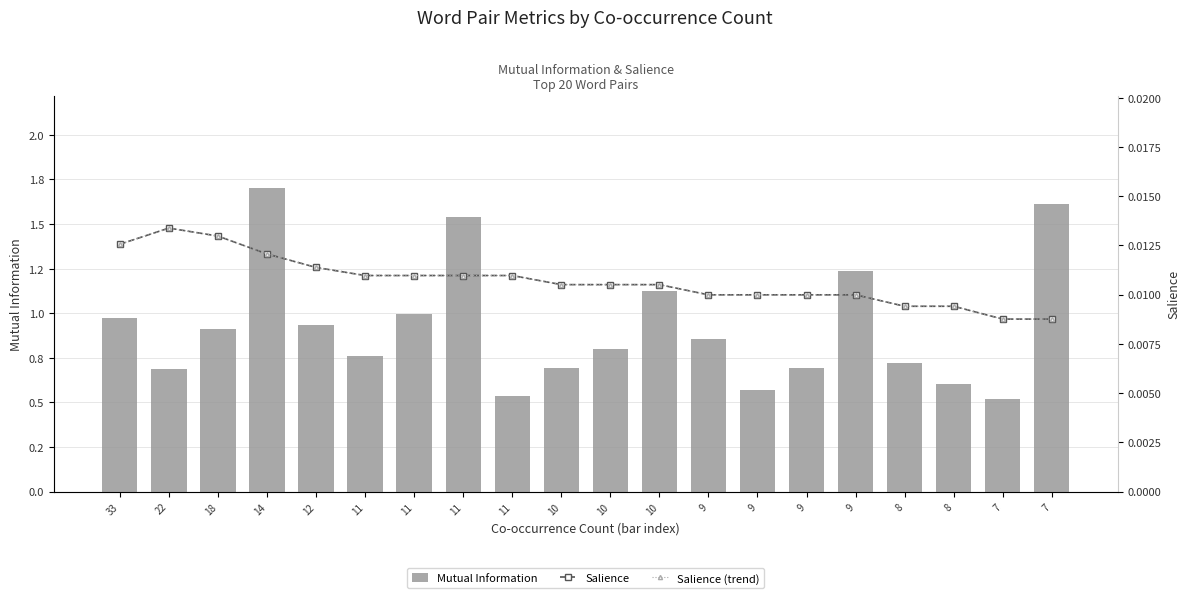

Reading right to left, list all the values displayed in this chart.

Mutual Information: 1.6	0.5	0.6	0.7	1.2	0.7	0.6	0.9	1.1	0.8	0.7	0.5	1.5	1.0	0.8	0.9	1.7	0.9	0.7	1.0
Salience: 0.0	0.0	0.0	0.0	0.0	0.0	0.0	0.0	0.0	0.0	0.0	0.0	0.0	0.0	0.0	0.0	0.0	0.0	0.0	0.0
Salience (trend): 0.0	0.0	0.0	0.0	0.0	0.0	0.0	0.0	0.0	0.0	0.0	0.0	0.0	0.0	0.0	0.0	0.0	0.0	0.0	0.0